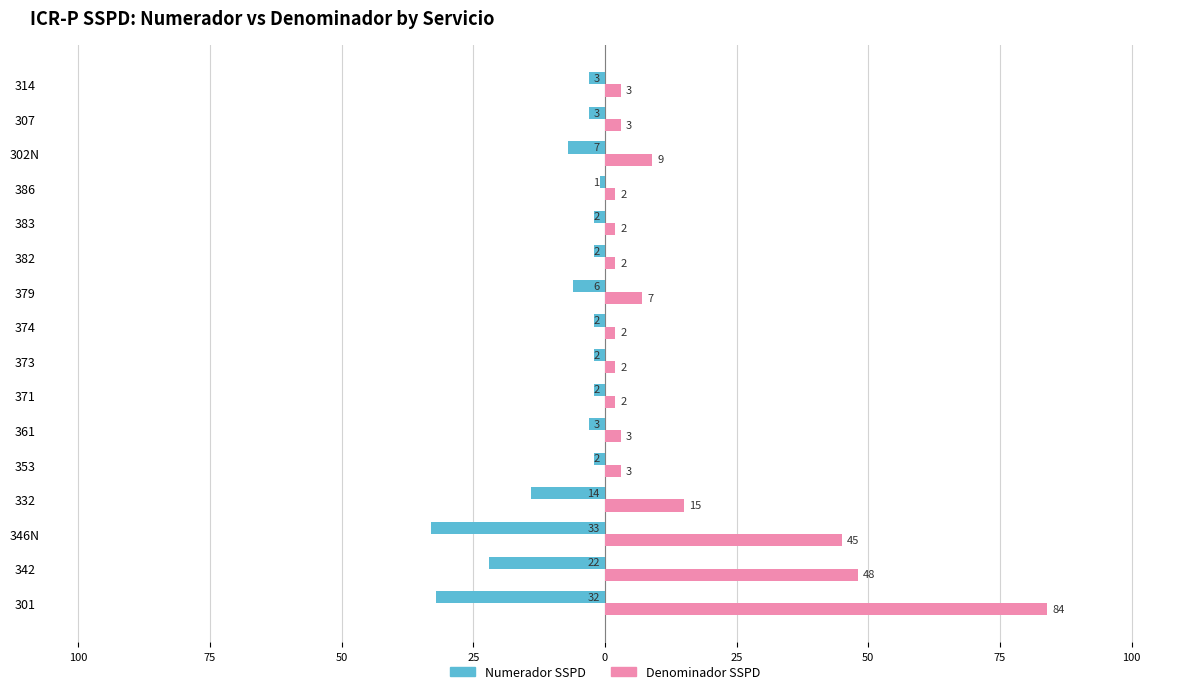

What are all the series names shown in the legend?

Numerador SSPD, Denominador SSPD